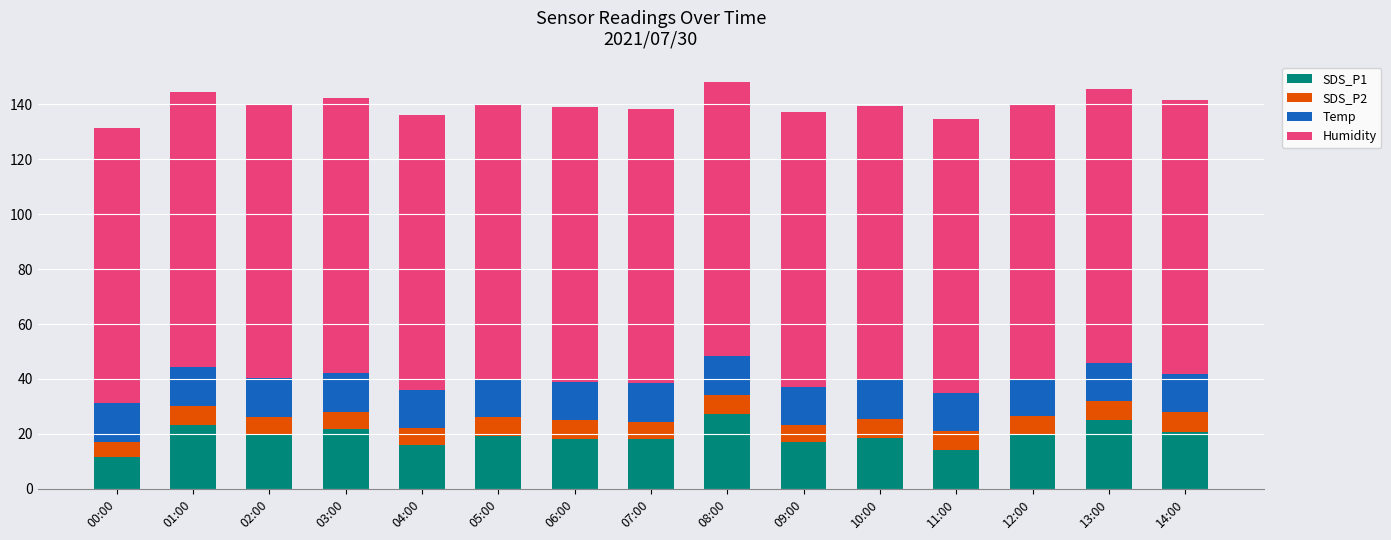

What is the maximum value for SDS_P1?

27.4